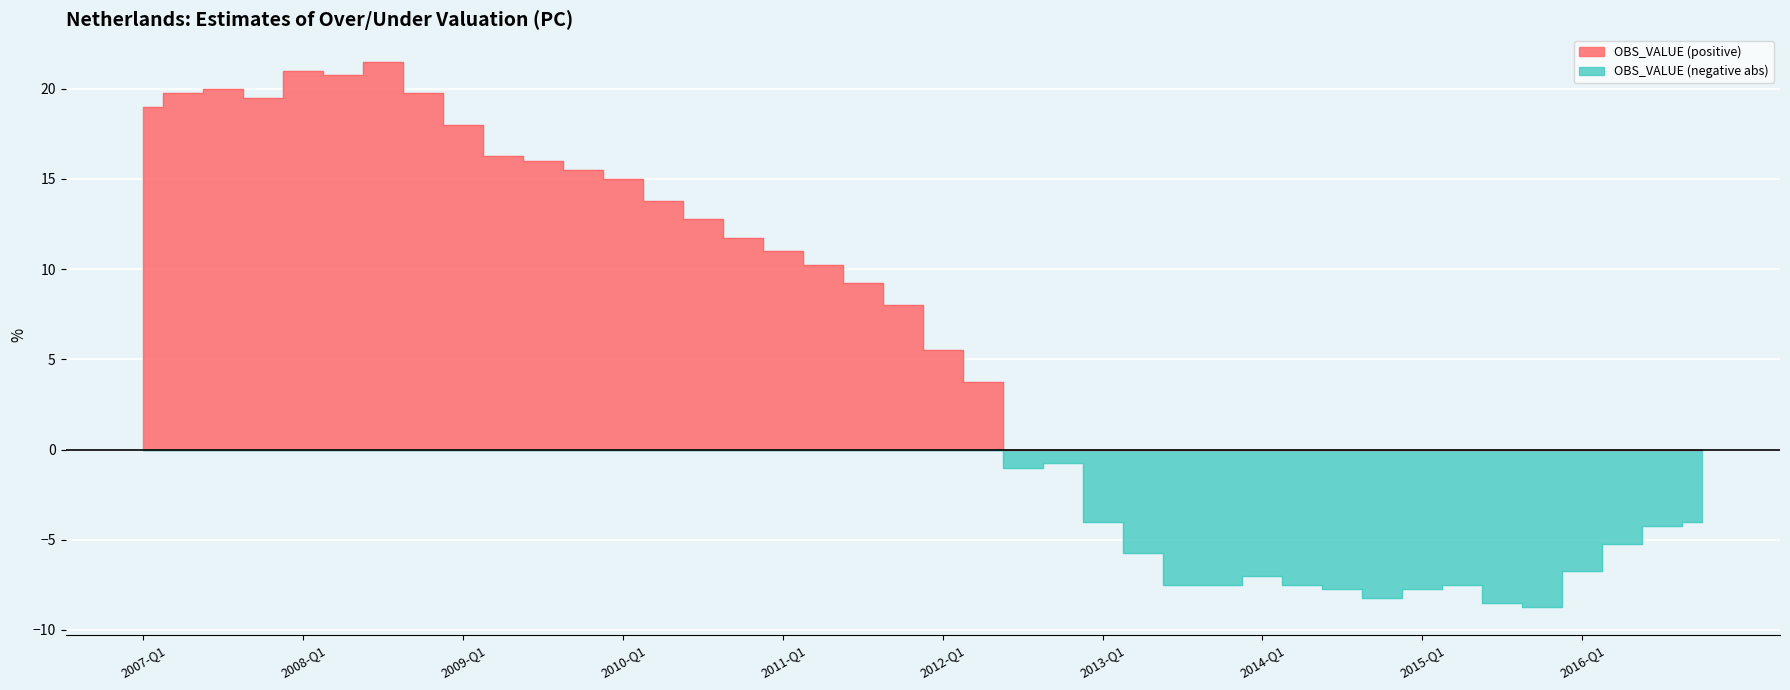

What is the difference between the maximum and minimum values in the OBS_VALUE (positive) series?

21.5